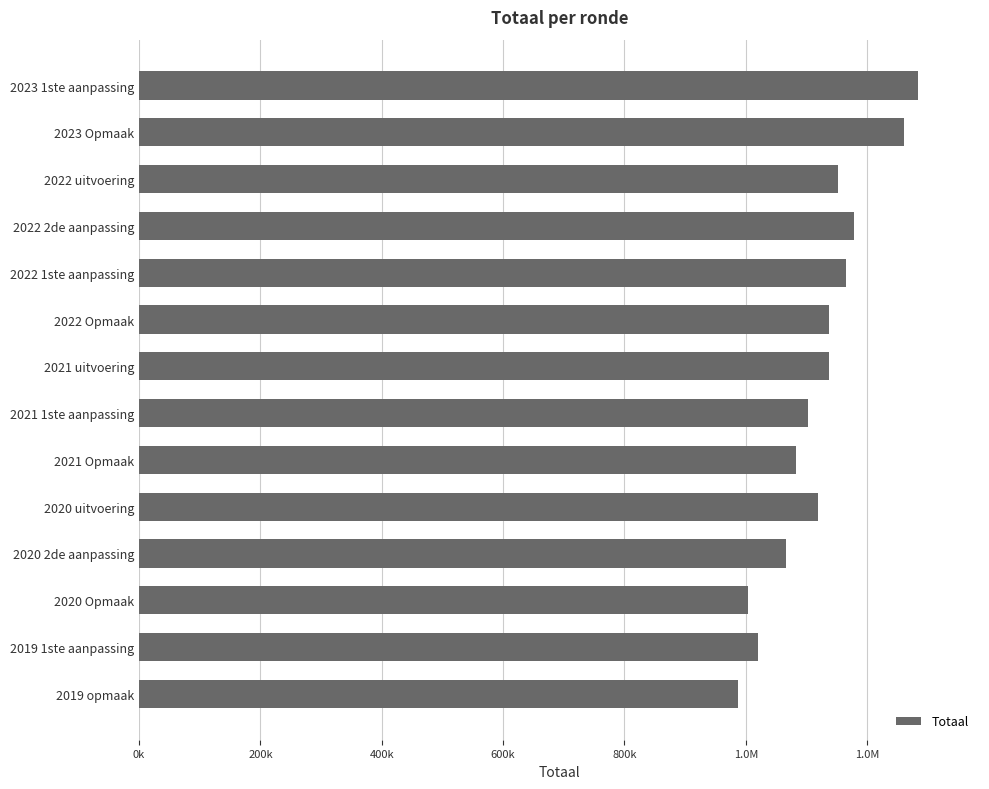

Are the bars horizontal?

Yes